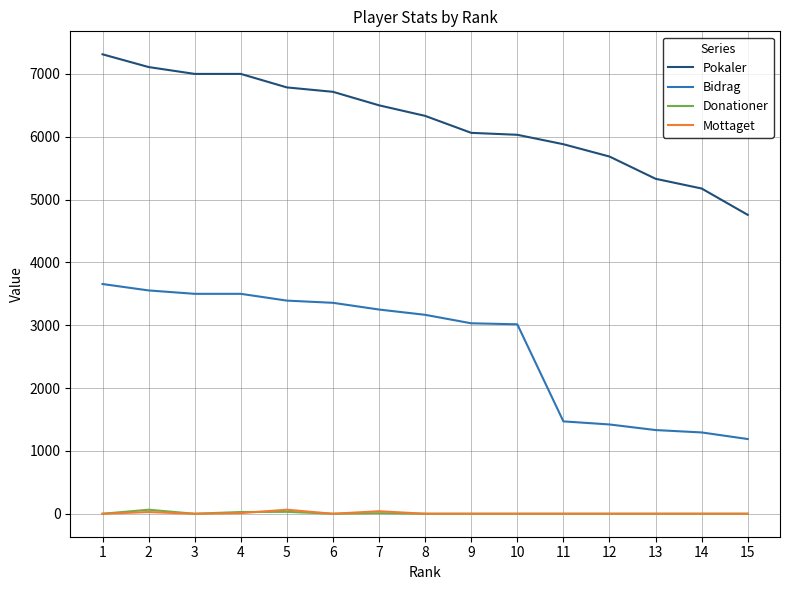

What is the sum of the Pokaler values at 10 and 7?

12531